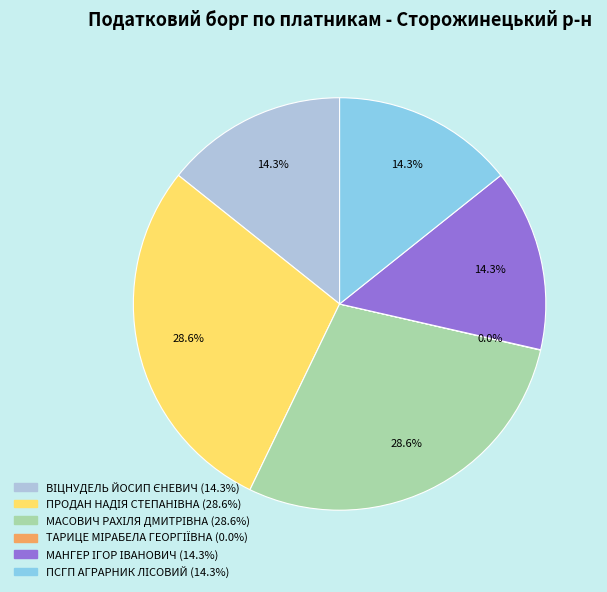

Is there any slice that represents more than half of the pie?

No